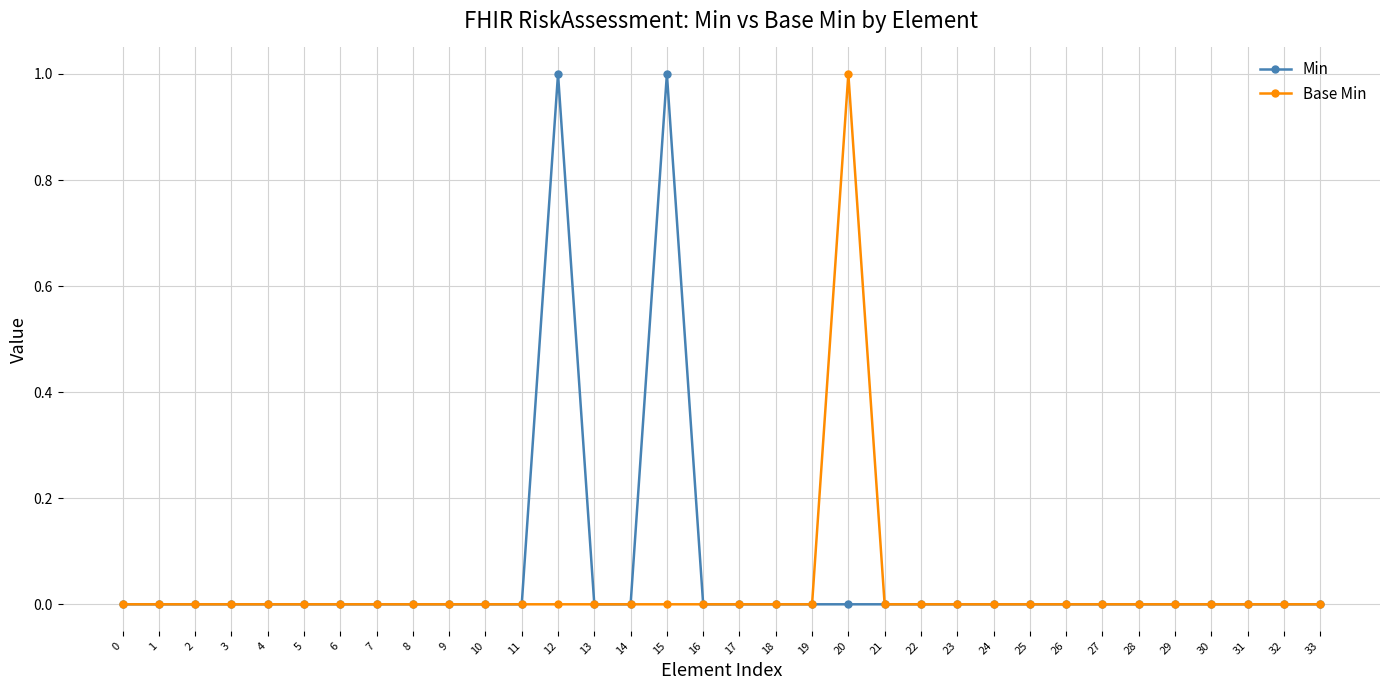

True or false: Base Min has more than 0 interior local peaks.

True